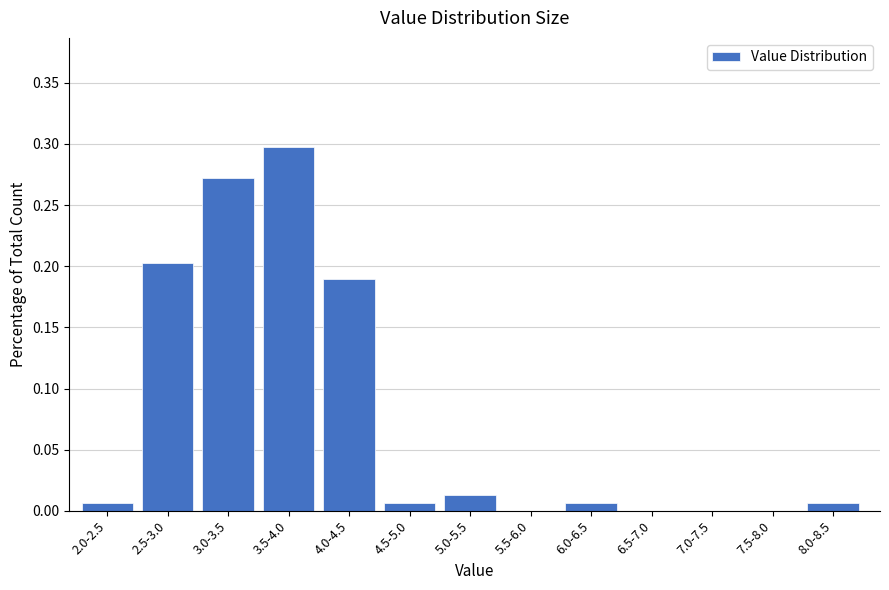

Which label corresponds to the largest value in the chart?

3.5-4.0